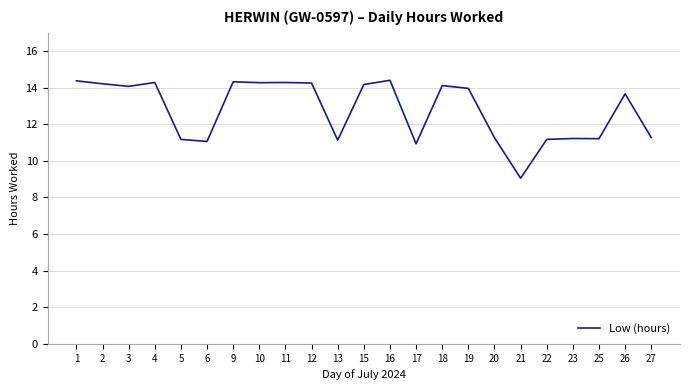

What is the difference between the values at 3 and 20?

2.8